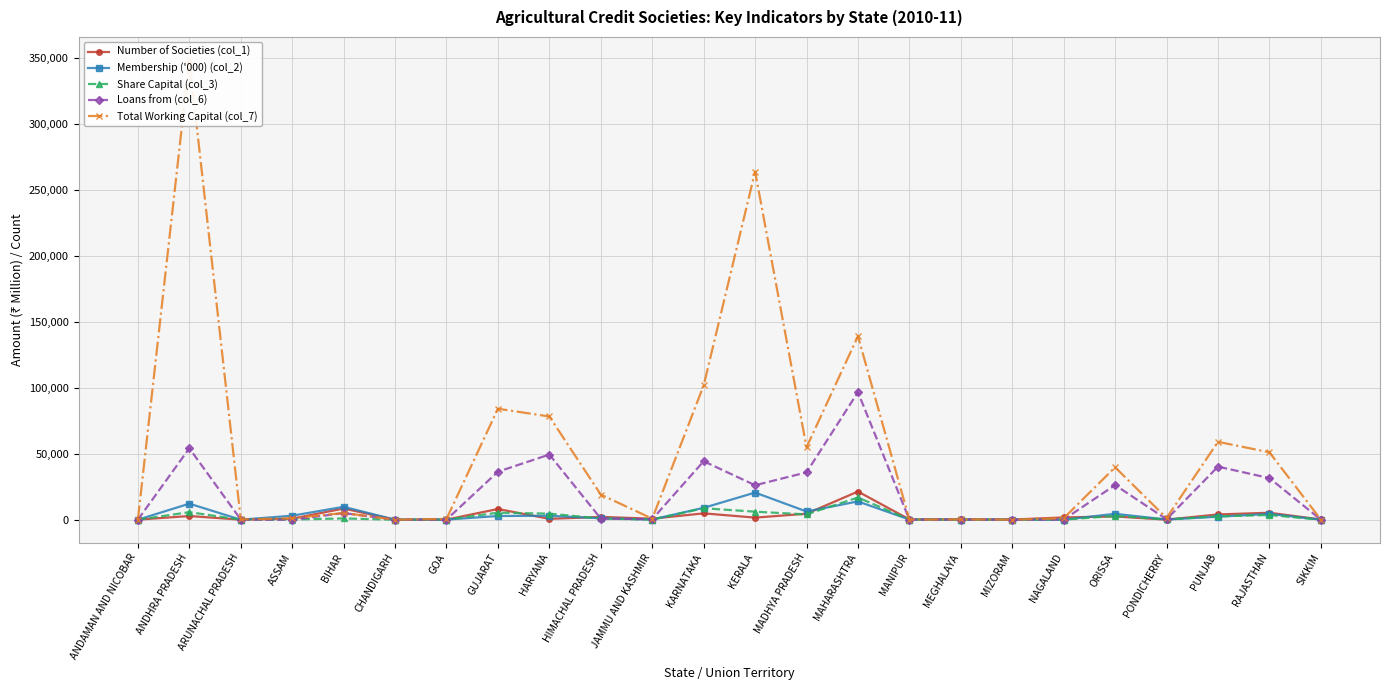

Between GOA and JAMMU AND KASHMIR, which series saw the biggest shift?

Number of Societies (col_1)